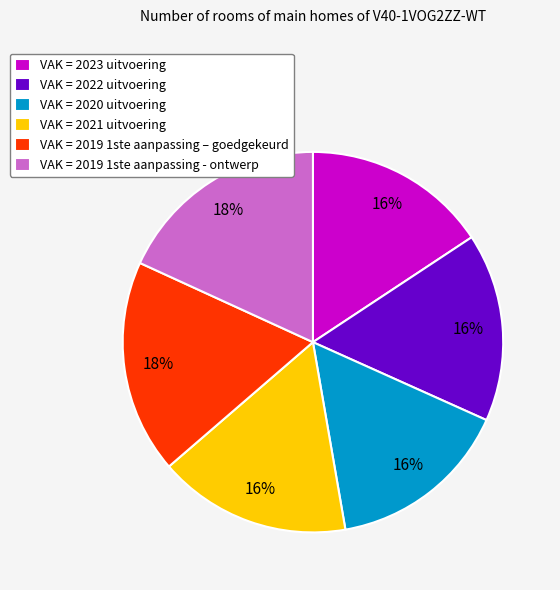

Which has a higher value, VAK = 2023 uitvoering or VAK = 2019 1ste aanpassing - ontwerp?

VAK = 2019 1ste aanpassing - ontwerp